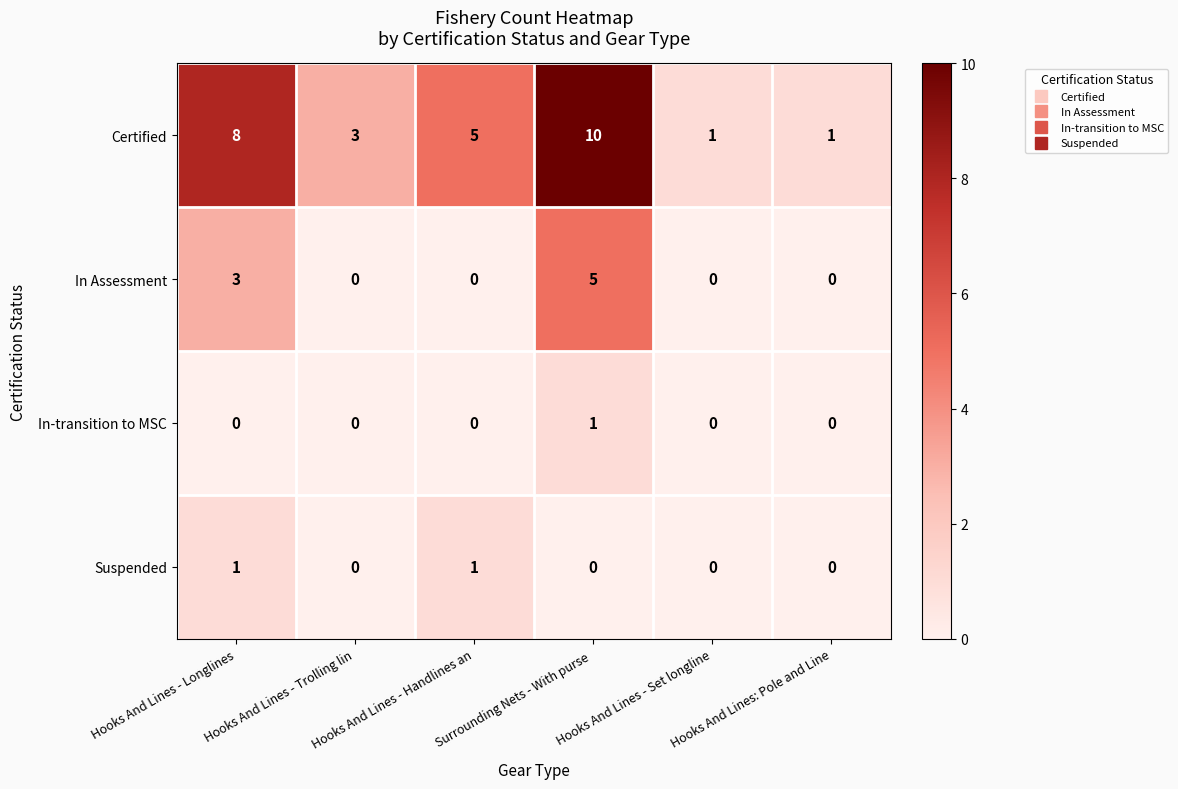

What is the approximate value of In Assessment at Surrounding Nets - With purse ?

5